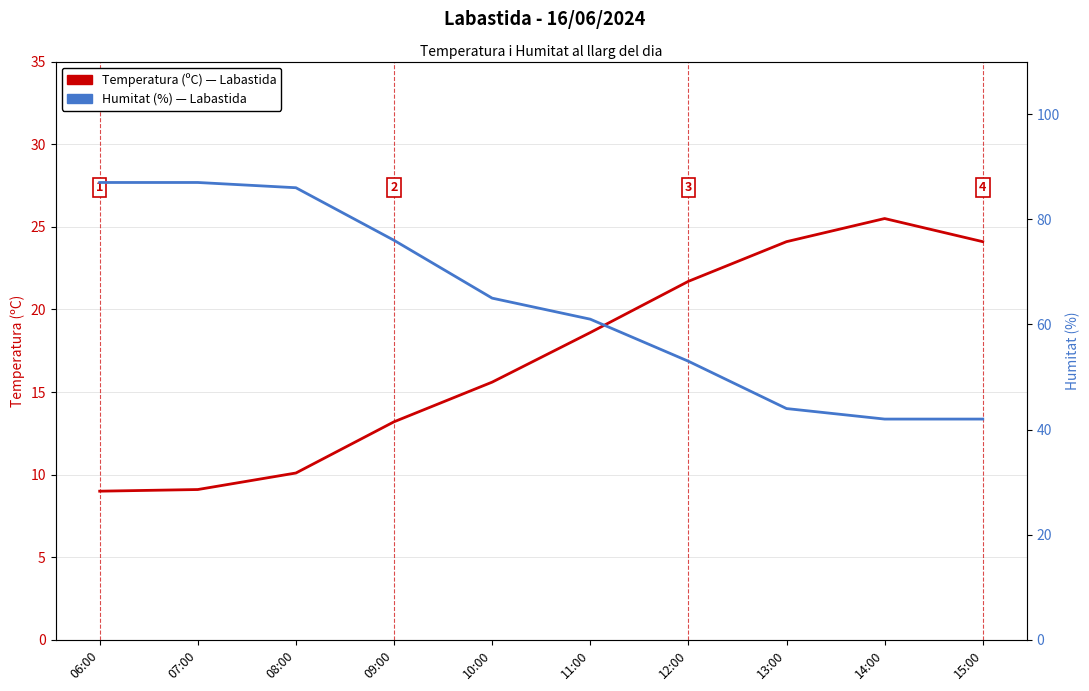

Is it true that Temperatura (ºC) equals 13.2 at 09:00?

True